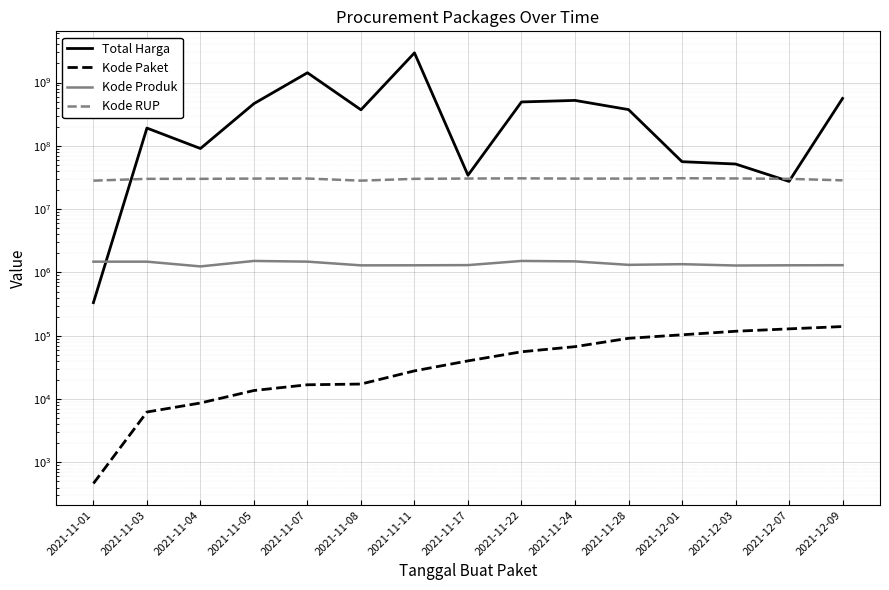

Which series has the largest total across all categories?

Total Harga